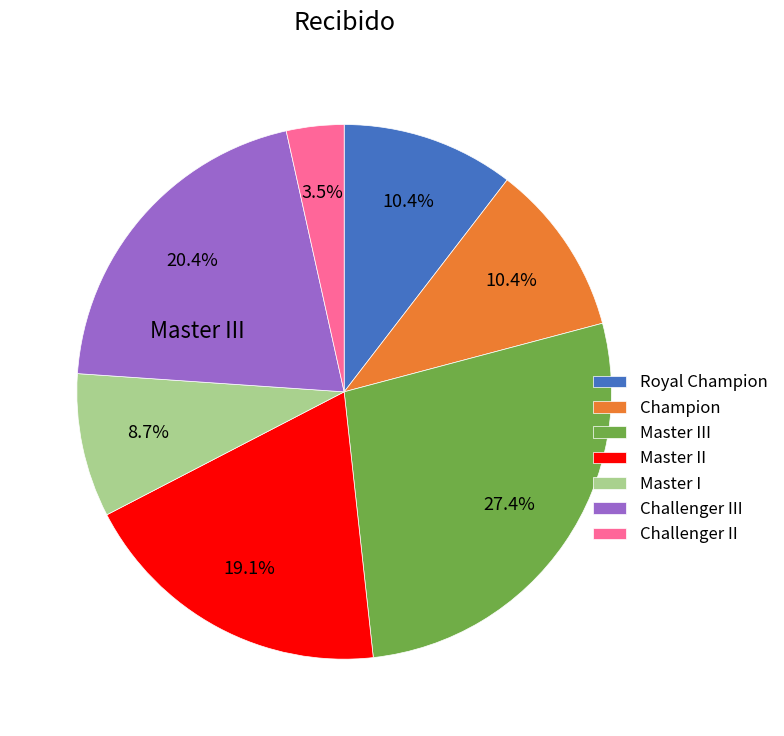

Which slice is the smallest?

Challenger II